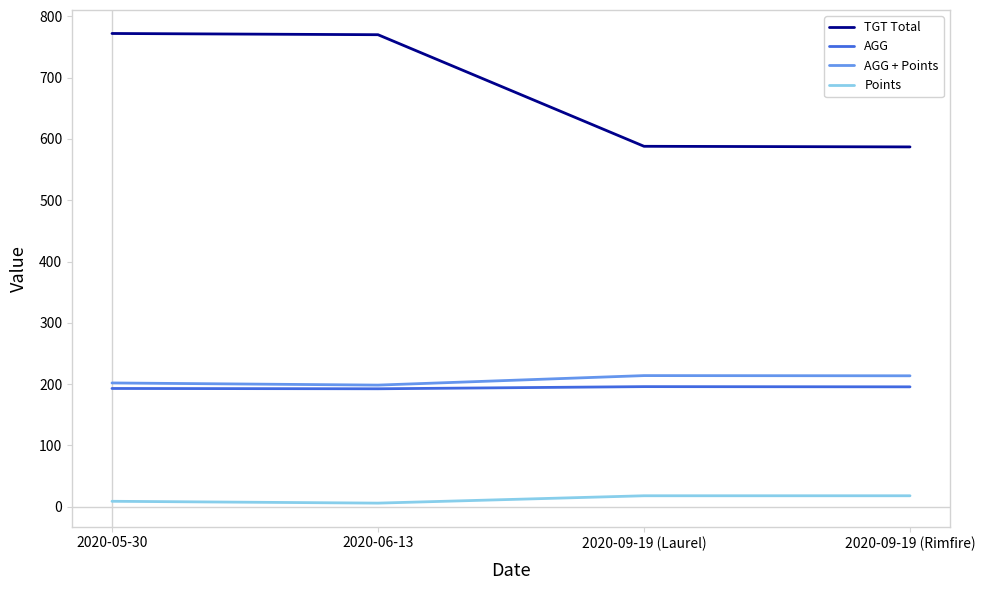

The TGT Total series shows 223.9 at 2020-09-19 (Rimfire). True or false?

False